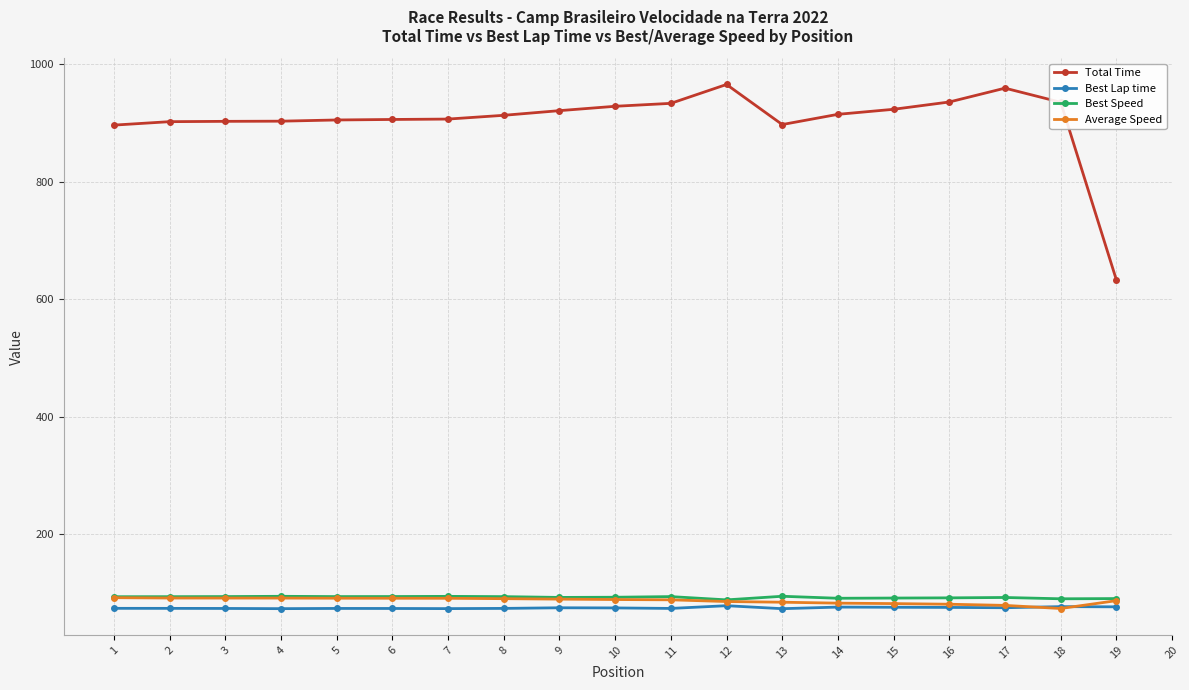

What are all the series names shown in the legend?

Total Time, Best Lap time, Best Speed, Average Speed